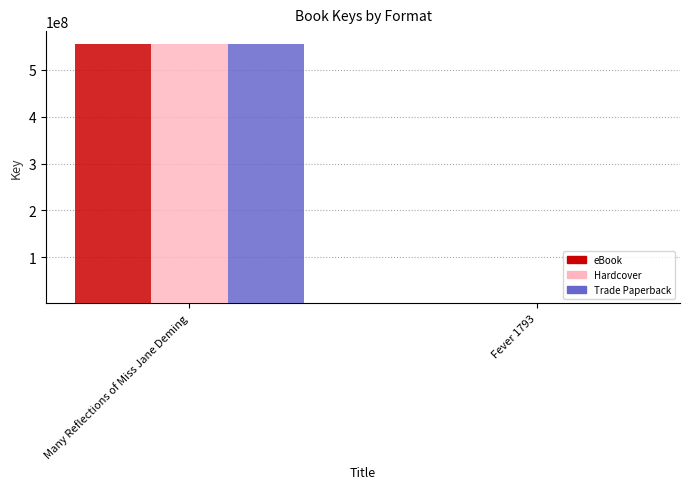

How many values in the eBook series are below 555042073?

1